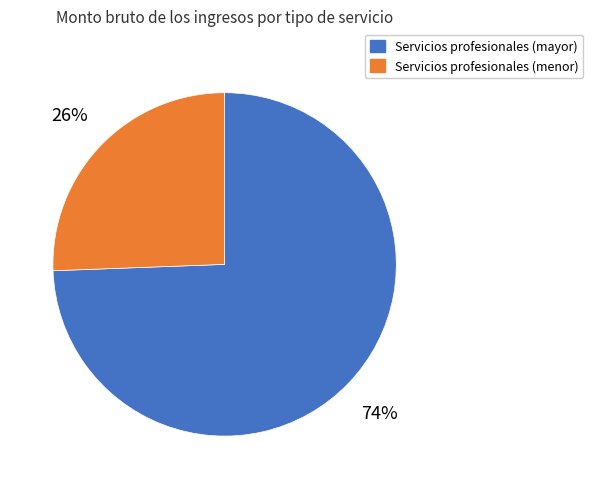

True or false: Servicios profesionales (menor) accounts for 13% of the total.

False